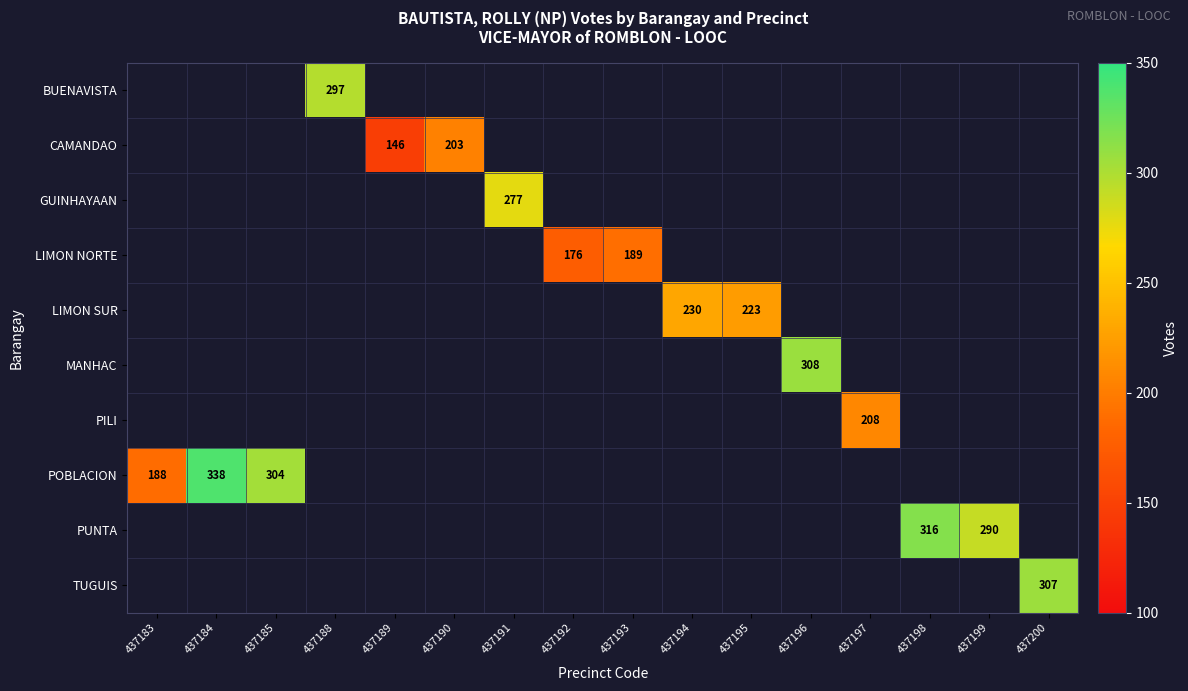

Which series has the widest spread of values?

POBLACION